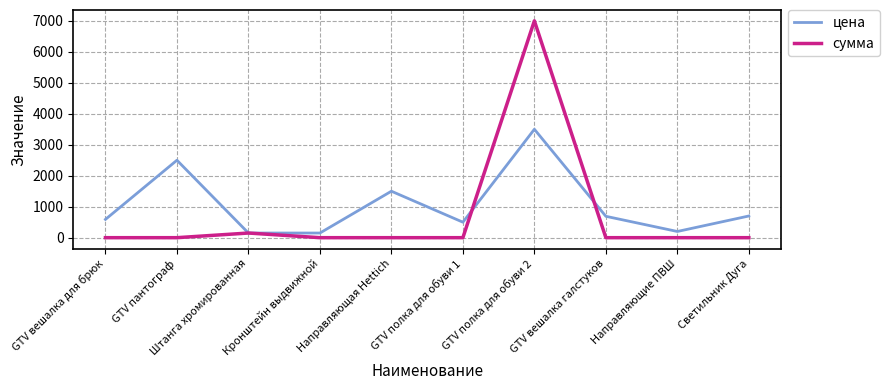

What is the average value of the сумма series?

715